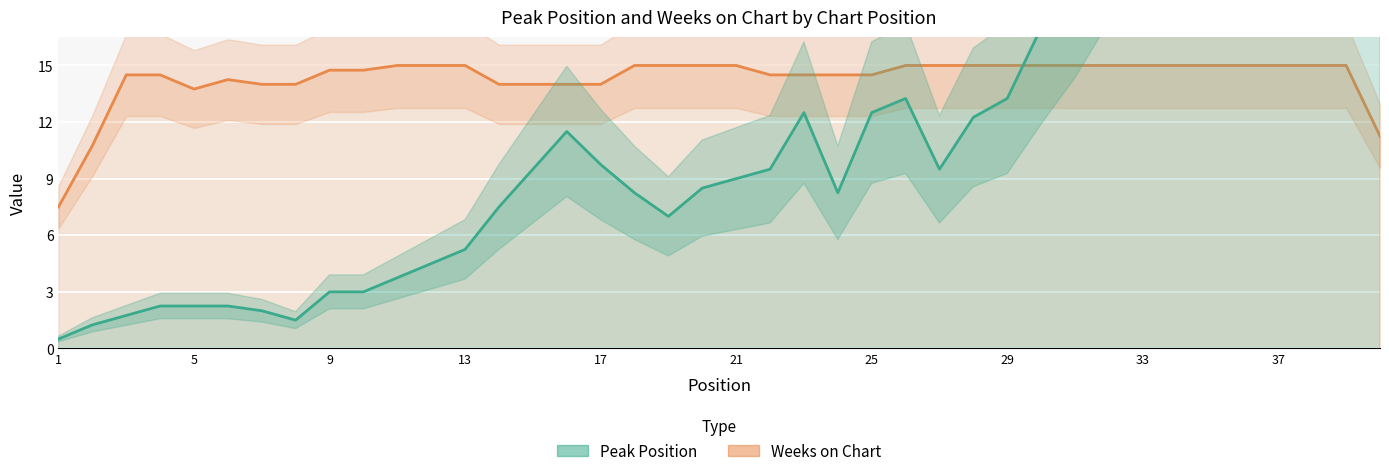

At 25, list the series in order from smallest to largest.

Peak Position, Weeks on Chart